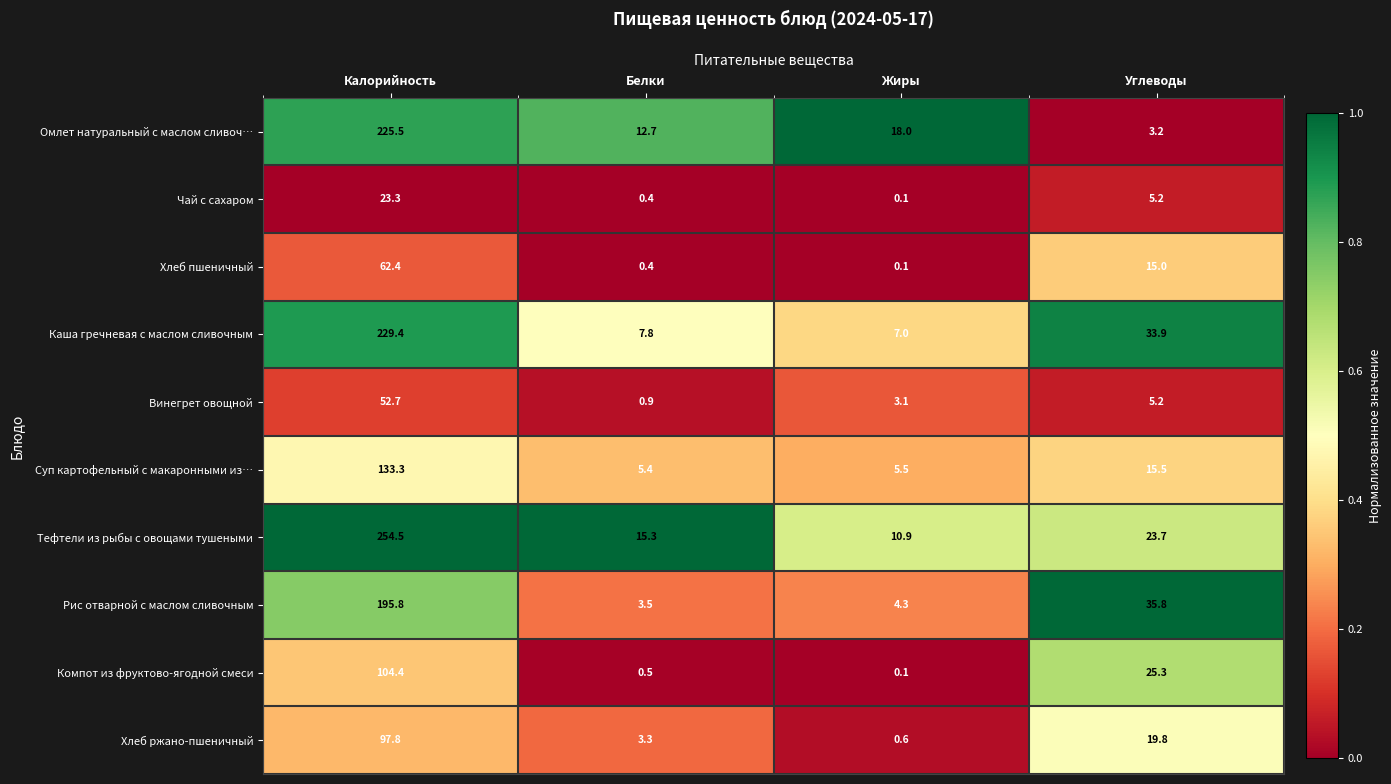

What is the difference between the second highest and minimum values in the Компот из фруктово-ягодной смеси series?

25.2